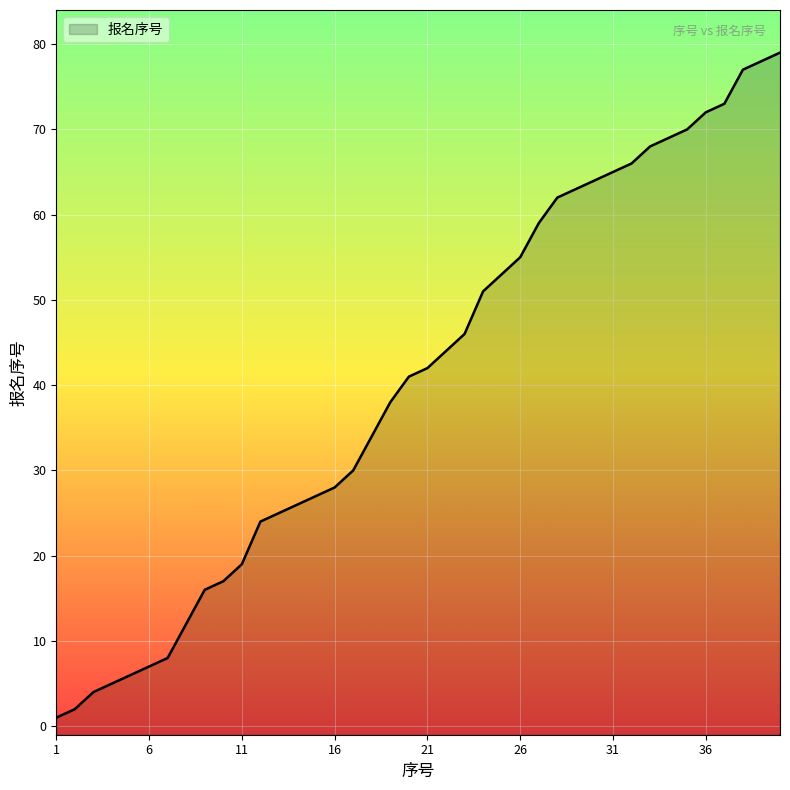

What is the difference between the maximum and minimum values?

78